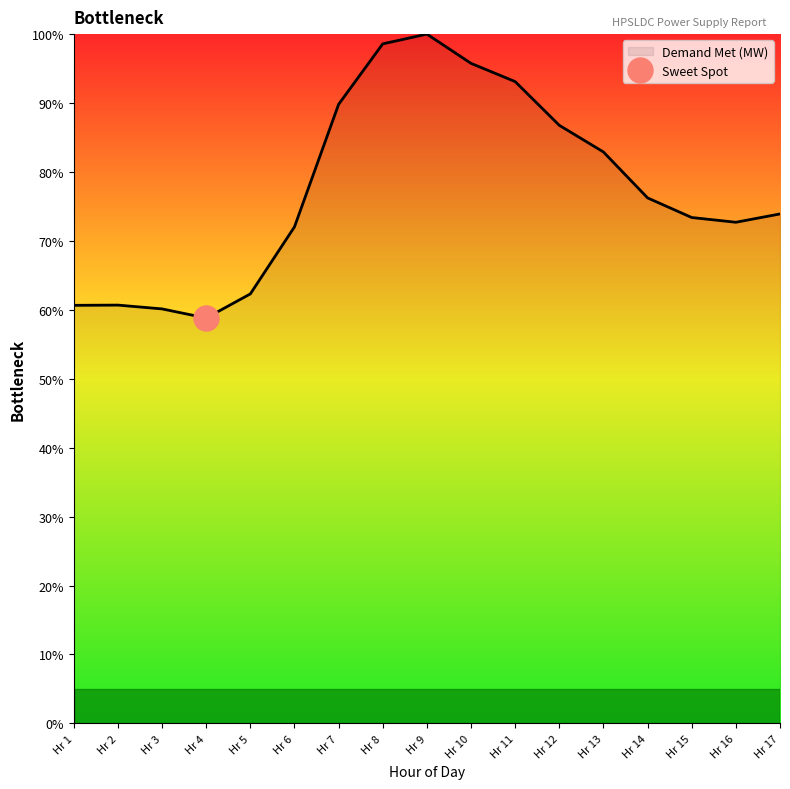

What is the smallest value displayed?

58.8